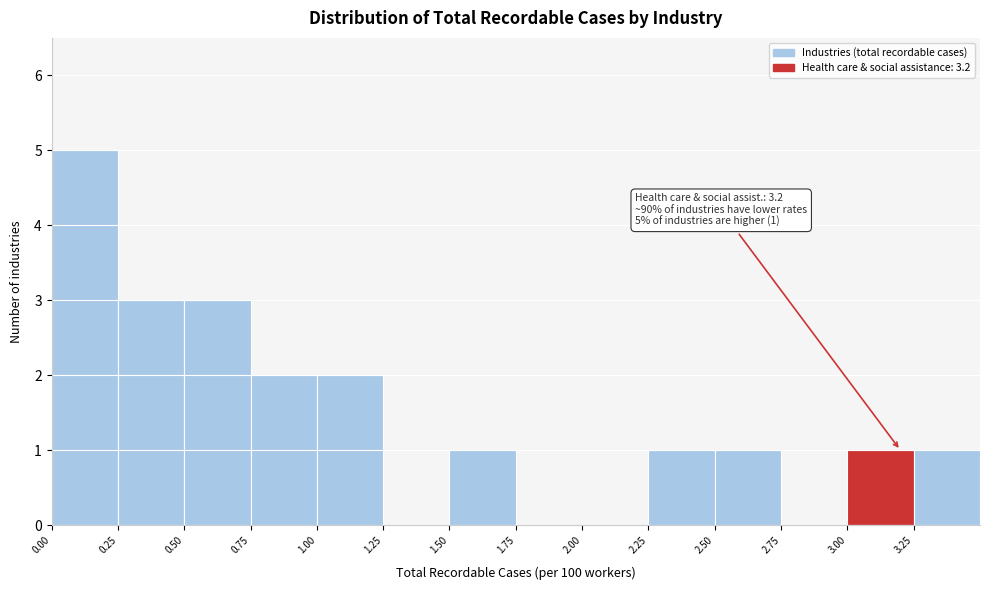

Over which range of the x-axis is the bar tallest?

0.00 to 0.25